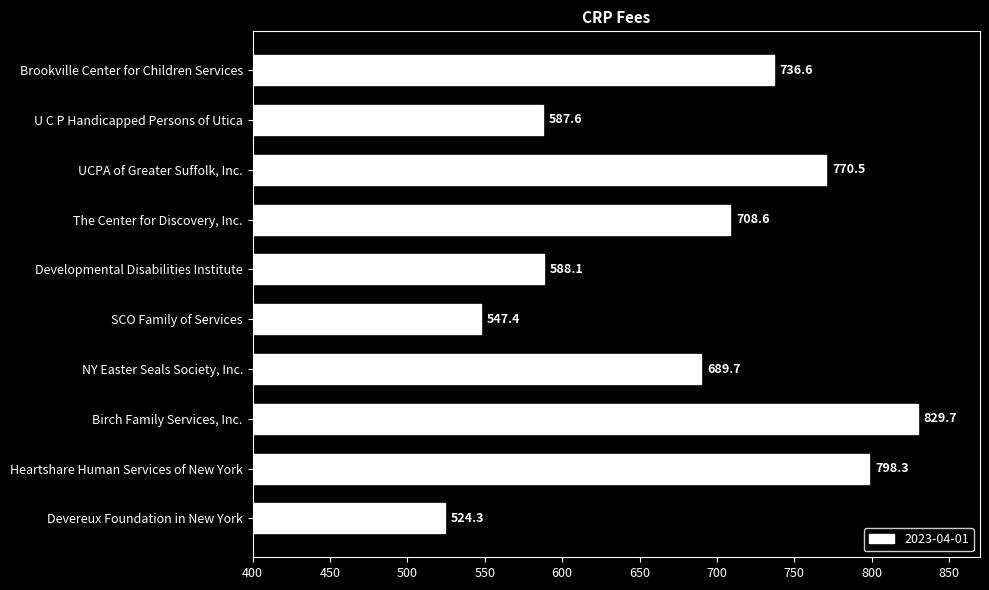

How many bars are there in total?

10